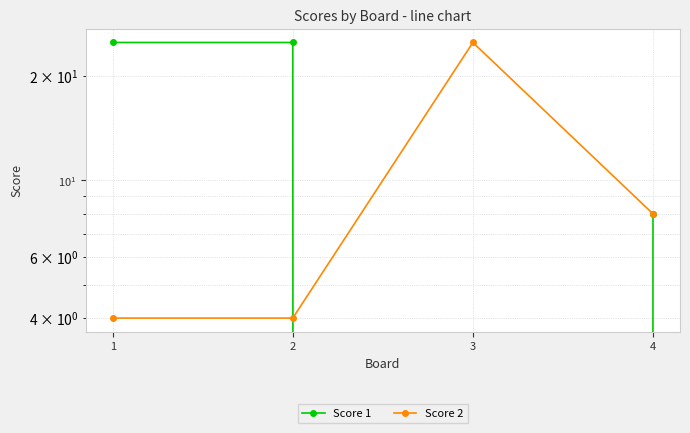

List the series in order of their peak value, highest first.

Score 1, Score 2